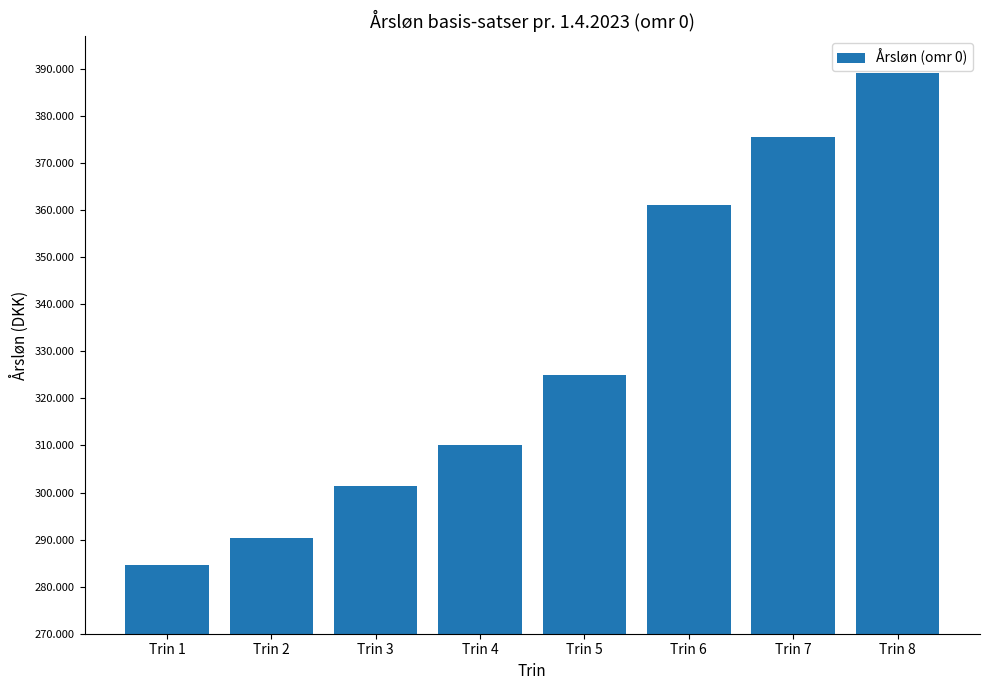

What is the difference between the values at Trin 5 and Trin 8?

64063